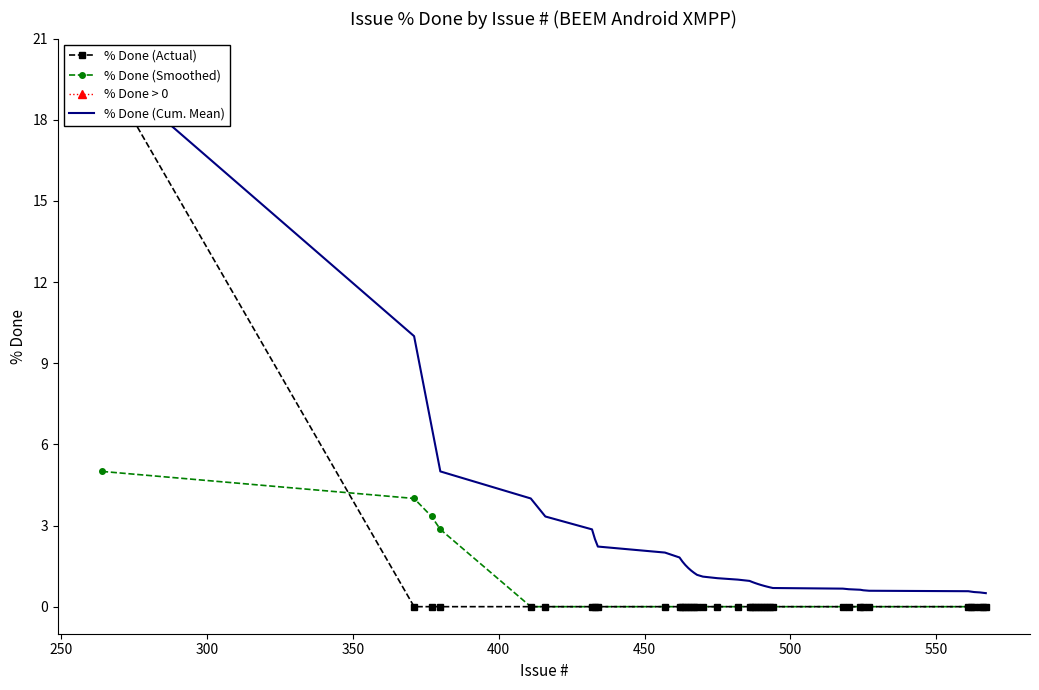

What is the average value of the % Done (Smoothed) series?

0.4